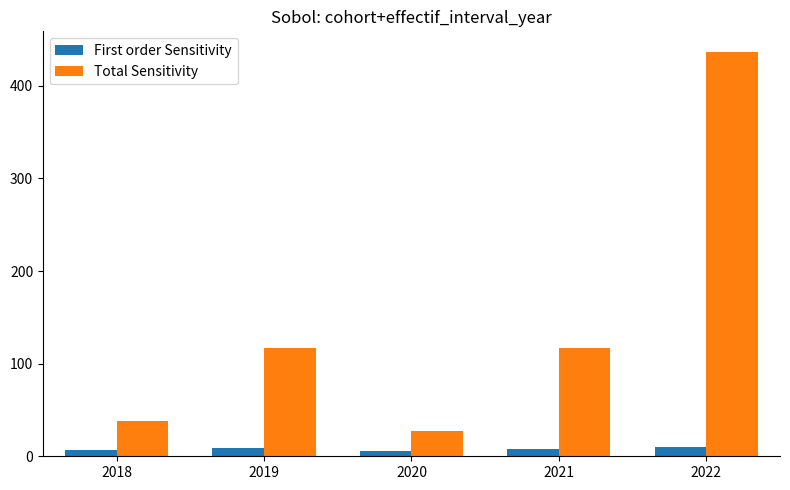

What is the lowest value of the Total Sensitivity series?

27